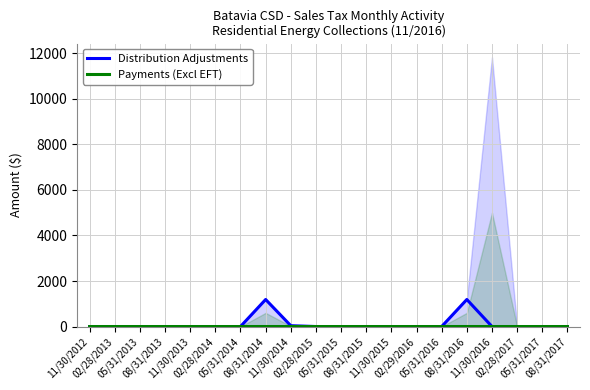

The Distribution Adjustments series shows 377.4 at 02/28/2013. True or false?

False